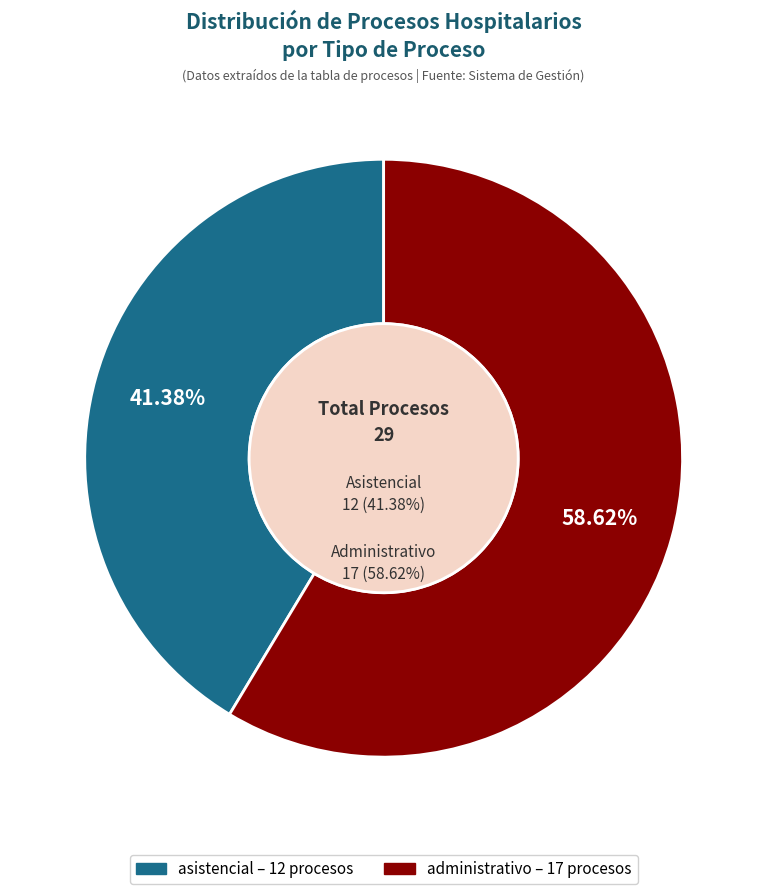

To the nearest percent, what is the difference between the largest and smallest slice percentages?

17%